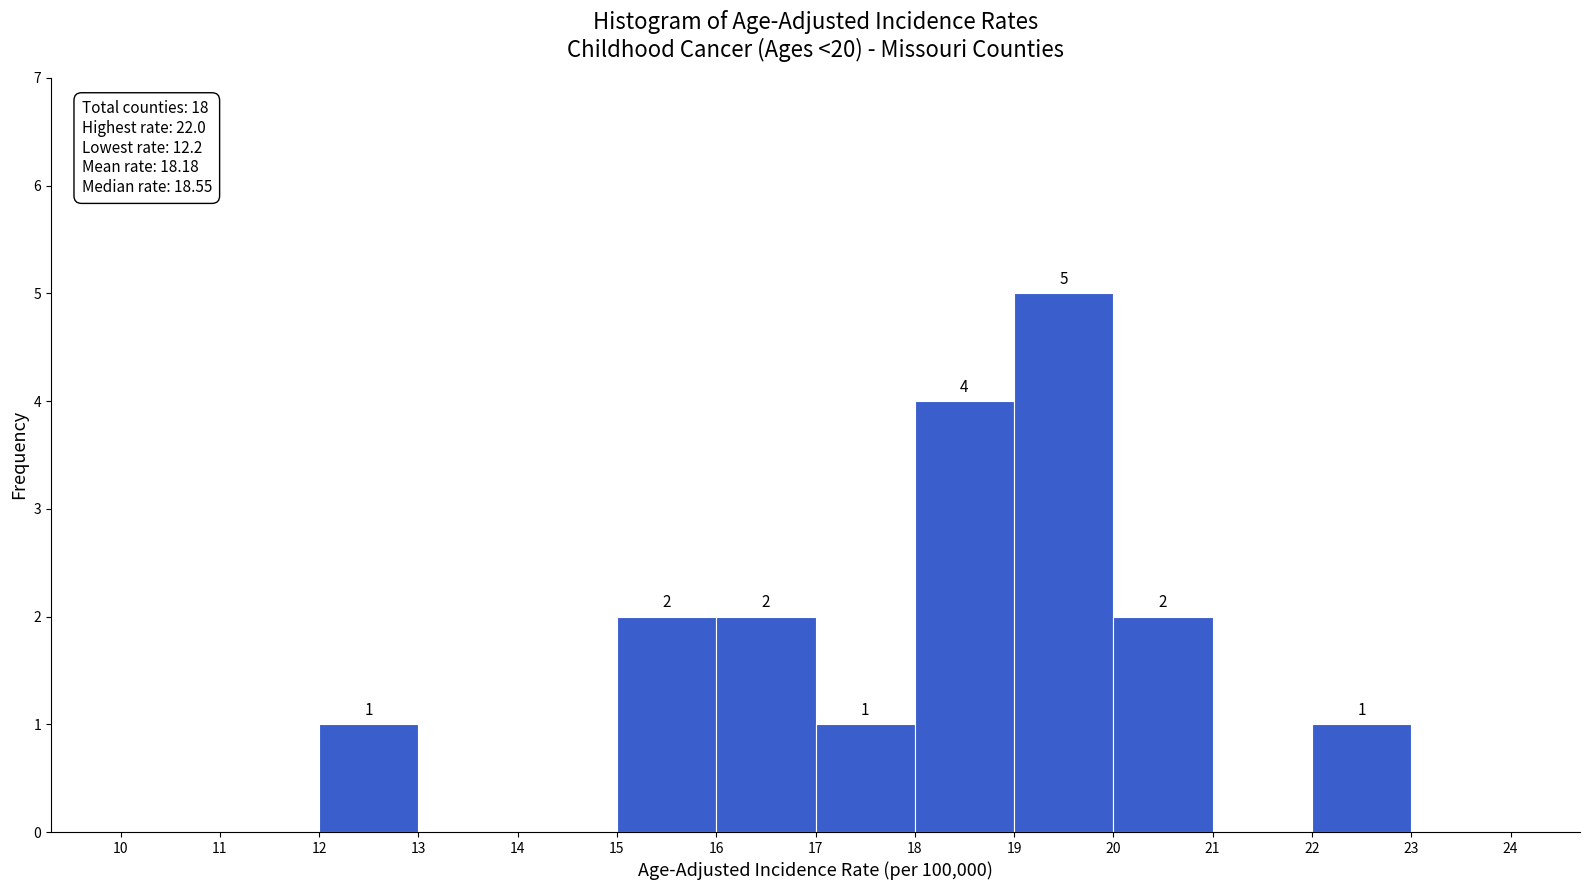

Over which range of the x-axis is the bar tallest?

19 to 20